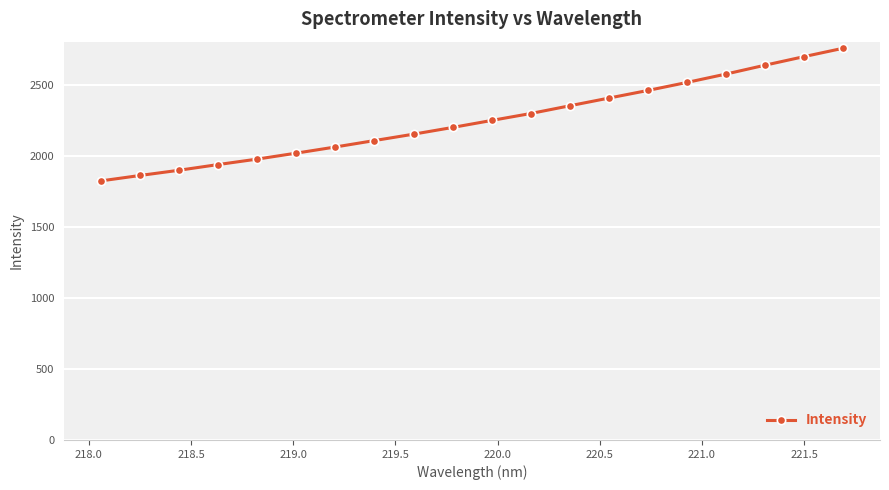

What is the value of the 18th point from the left?

2640.7